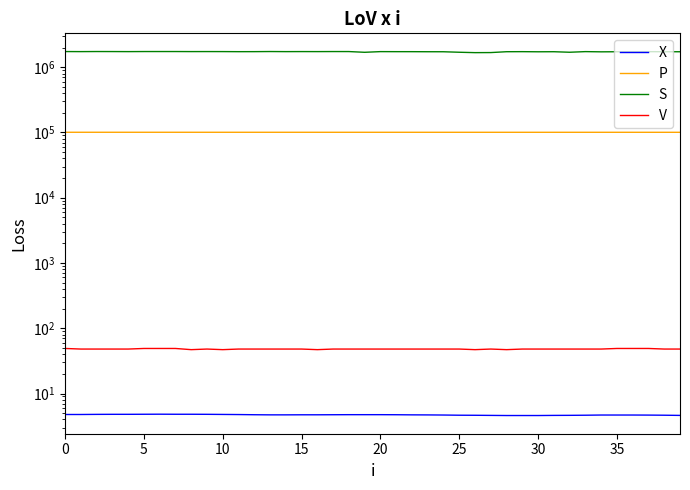

Which series has the largest total across all categories?

S